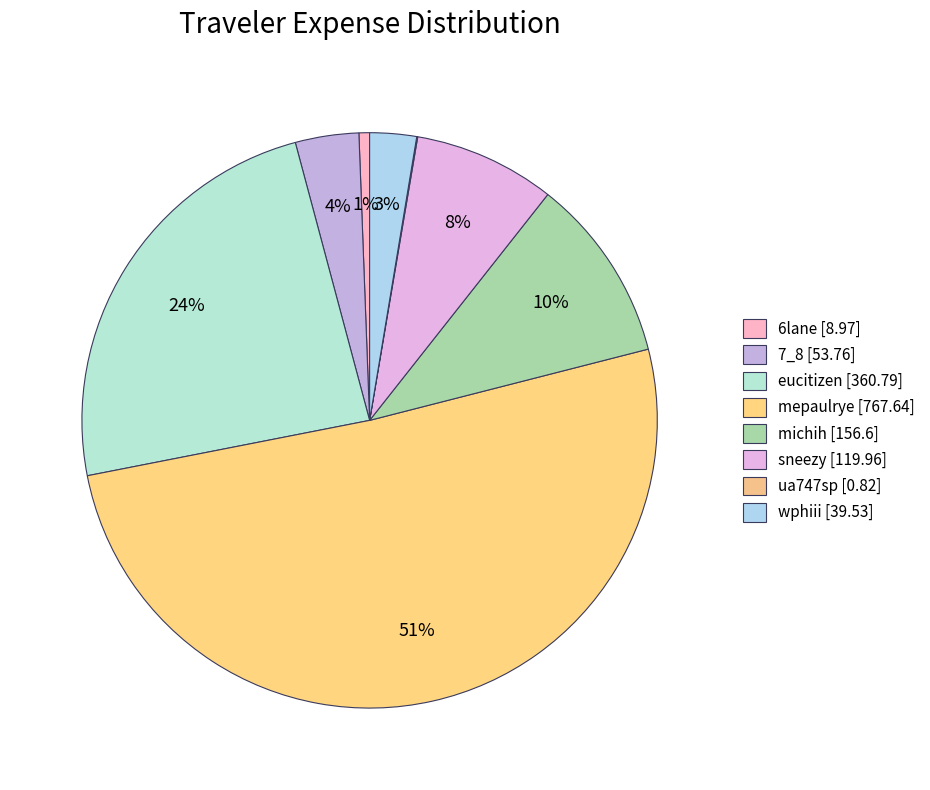

What is the total percentage of michih and wphiii?

13.0%